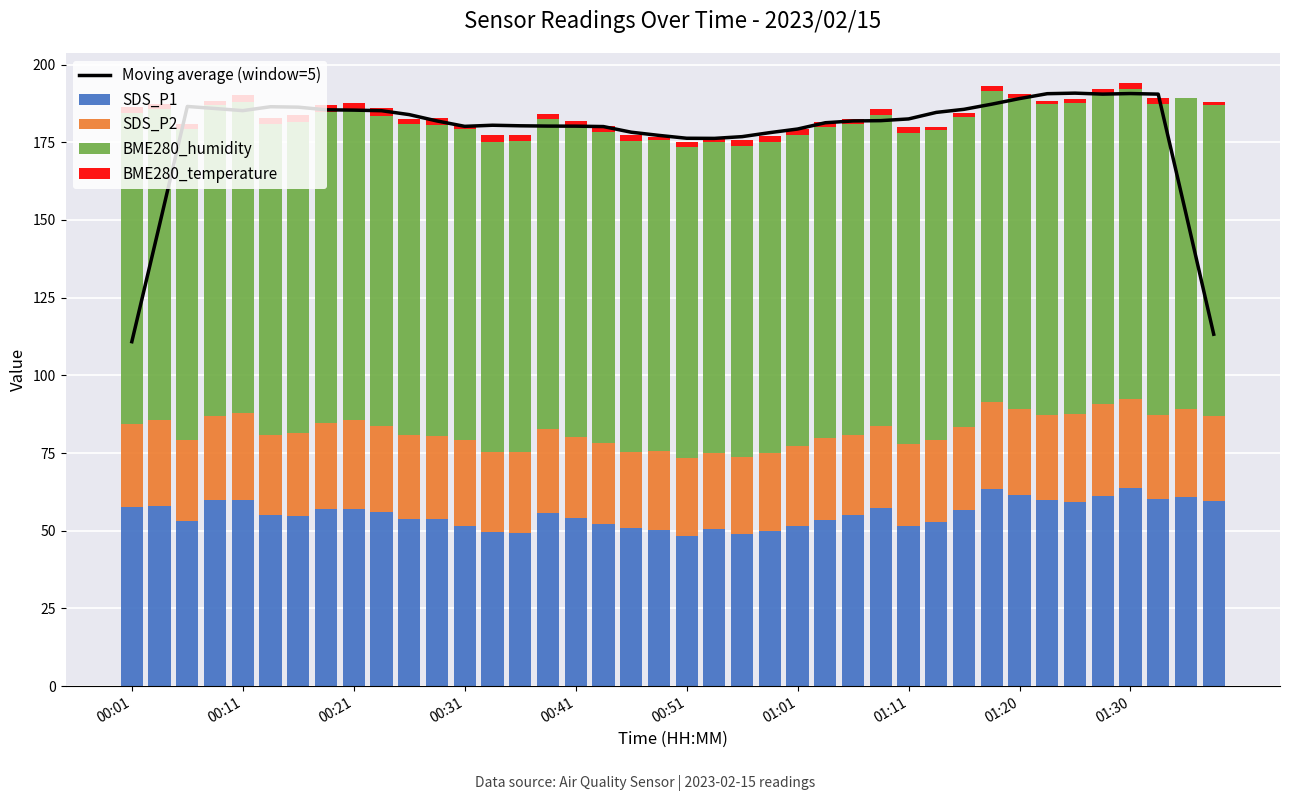

What is the highest value of the SDS_P1 series?

63.7